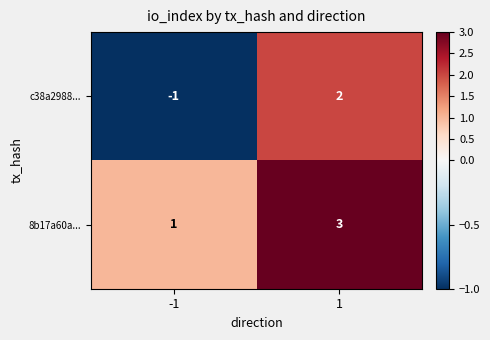

The value of 8b17a60a... at 1 is 1. True or false?

False